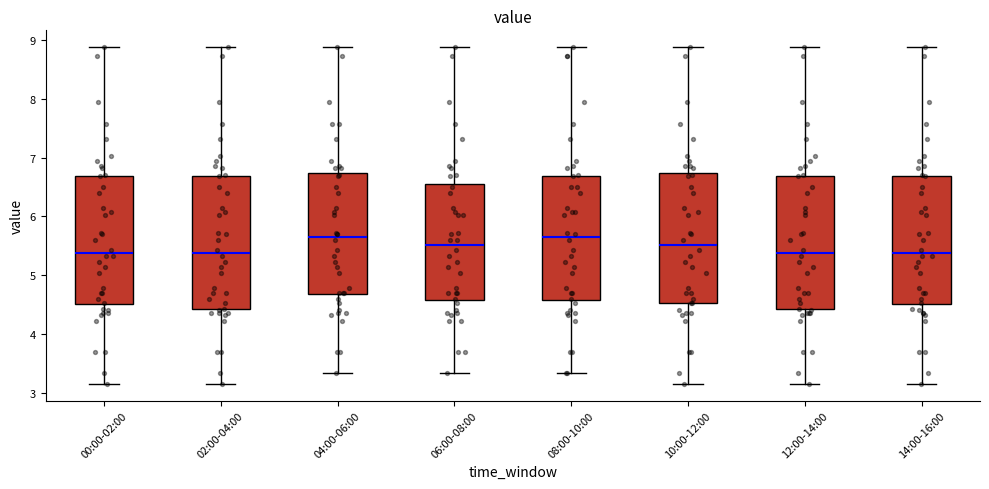

Reading left to right, read every box against the y-axis: the position of its median line, the range the box covers, and the ends of its whiskers. The values are not printed on the chart, so give them approximately, as read against the axis.

00:00-02:00: median 5.4, box 4.5 to 6.7, whiskers 3.2 to 8.9
02:00-04:00: median 5.4, box 4.4 to 6.7, whiskers 3.2 to 8.9
04:00-06:00: median 5.7, box 4.7 to 6.7, whiskers 3.3 to 8.9
06:00-08:00: median 5.5, box 4.6 to 6.5, whiskers 3.3 to 8.9
08:00-10:00: median 5.7, box 4.6 to 6.7, whiskers 3.3 to 8.9
10:00-12:00: median 5.5, box 4.5 to 6.7, whiskers 3.2 to 8.9
12:00-14:00: median 5.4, box 4.4 to 6.7, whiskers 3.2 to 8.9
14:00-16:00: median 5.4, box 4.5 to 6.7, whiskers 3.2 to 8.9